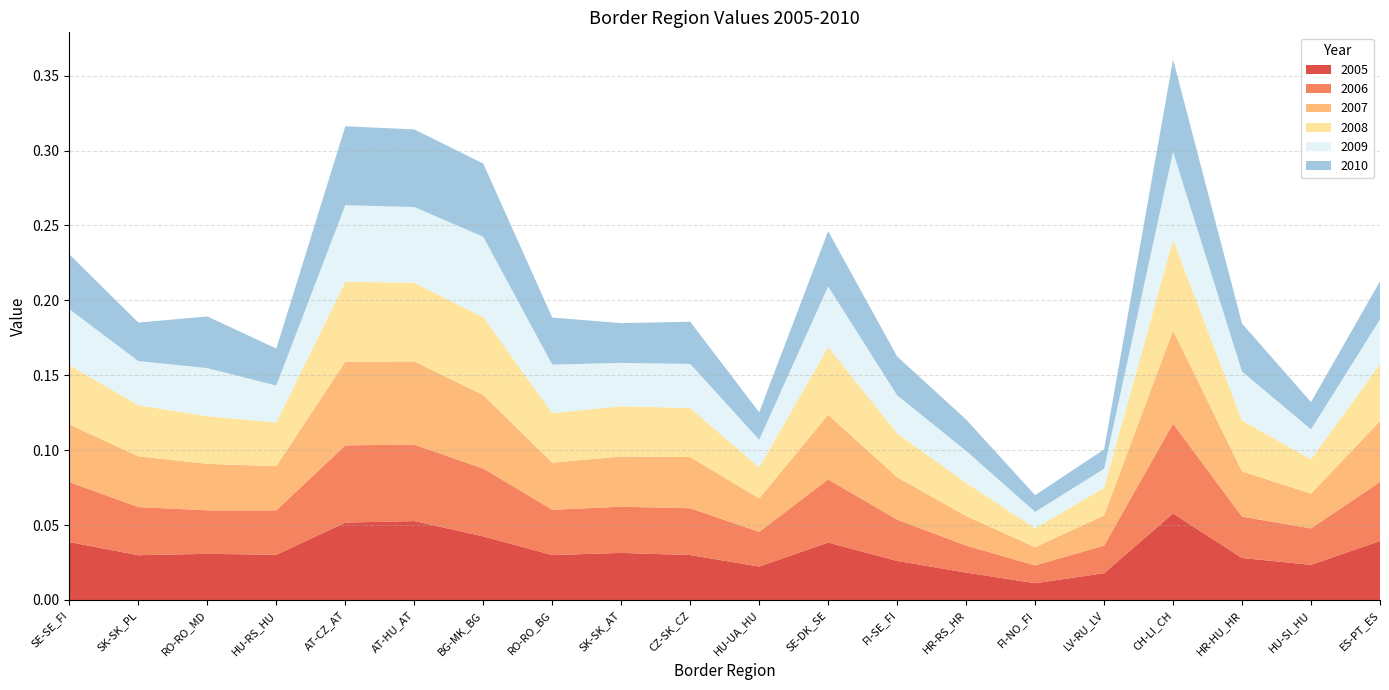

Reading right to left, what are all the values shown in this chart?

2005: 0.0	0.0	0.0	0.1	0.0	0.0	0.0	0.0	0.0	0.0	0.0	0.0	0.0	0.0	0.1	0.1	0.0	0.0	0.0	0.0
2006: 0.0	0.0	0.0	0.1	0.0	0.0	0.0	0.0	0.0	0.0	0.0	0.0	0.0	0.0	0.1	0.1	0.0	0.0	0.0	0.0
2007: 0.0	0.0	0.0	0.1	0.0	0.0	0.0	0.0	0.0	0.0	0.0	0.0	0.0	0.0	0.1	0.1	0.0	0.0	0.0	0.0
2008: 0.0	0.0	0.0	0.1	0.0	0.0	0.0	0.0	0.0	0.0	0.0	0.0	0.0	0.1	0.1	0.1	0.0	0.0	0.0	0.0
2009: 0.0	0.0	0.0	0.1	0.0	0.0	0.0	0.0	0.0	0.0	0.0	0.0	0.0	0.1	0.1	0.1	0.0	0.0	0.0	0.0
2010: 0.0	0.0	0.0	0.1	0.0	0.0	0.0	0.0	0.0	0.0	0.0	0.0	0.0	0.0	0.1	0.1	0.0	0.0	0.0	0.0